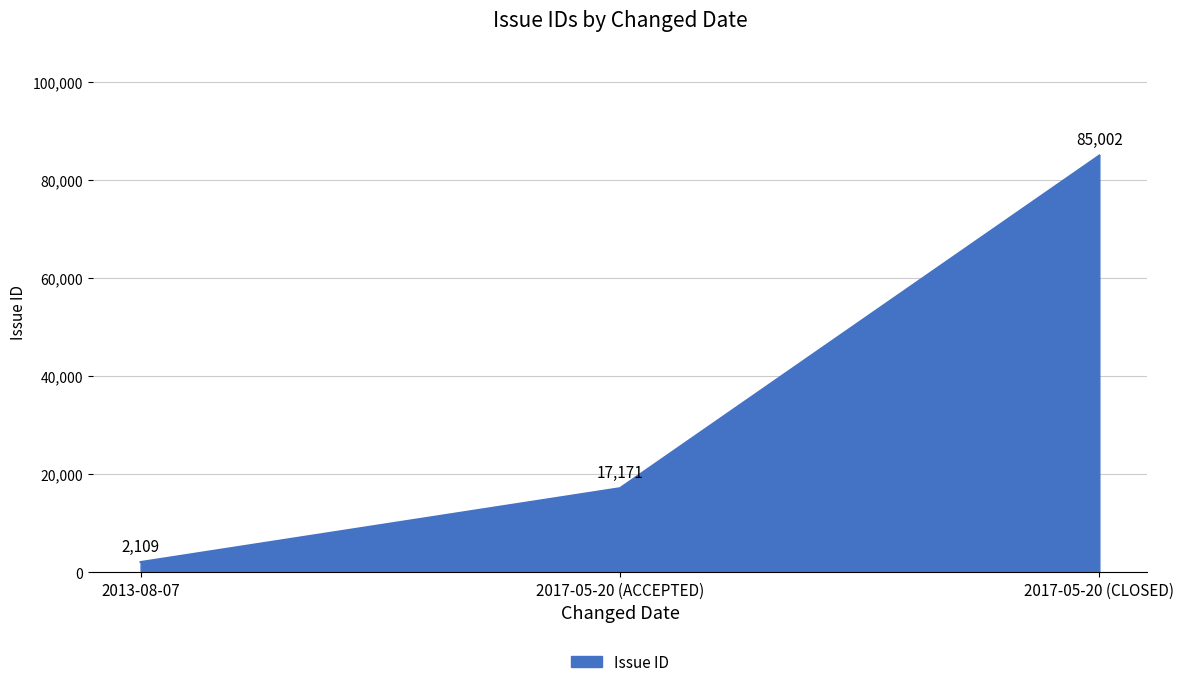

What is the sum of all values?

104282